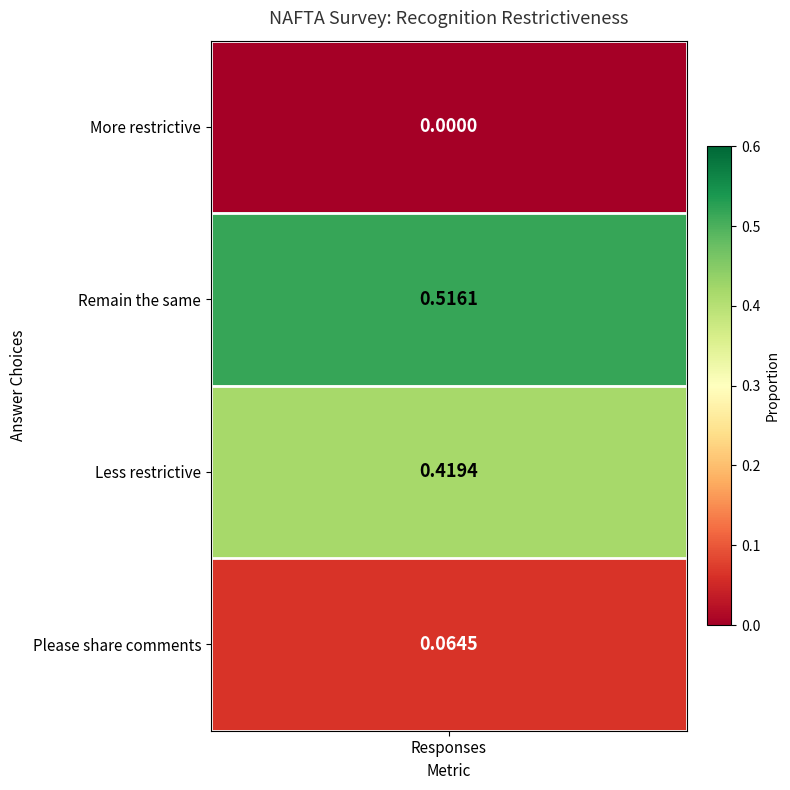

What is the maximum value shown in the chart?

0.5